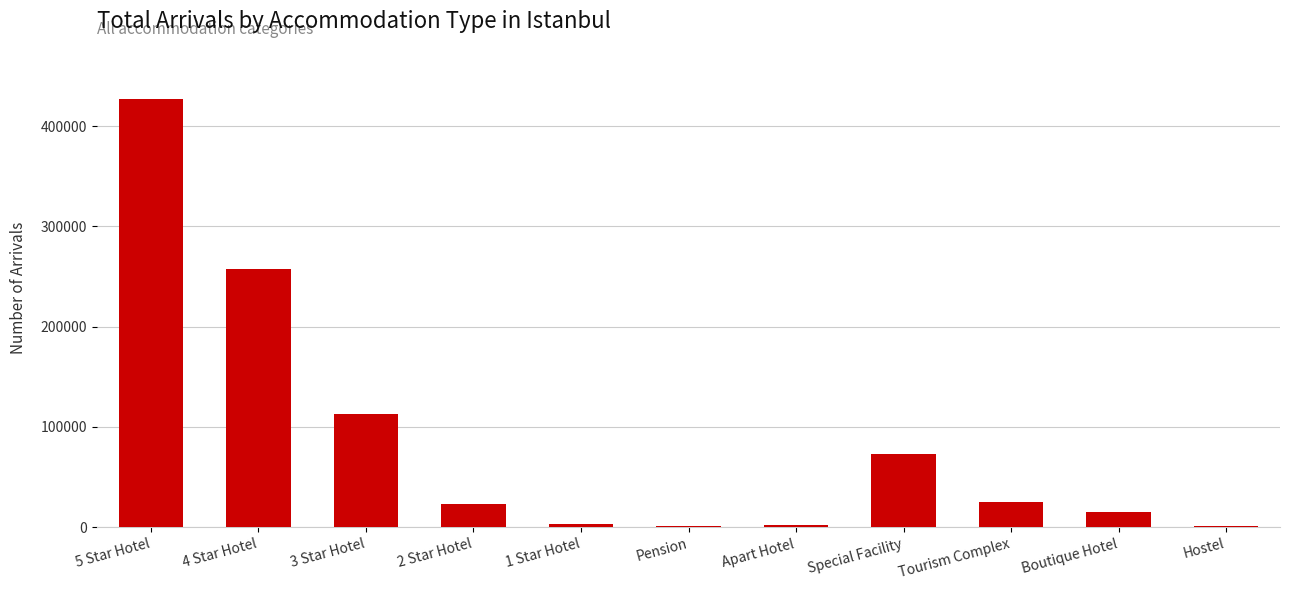

The value at Tourism Complex is 45693. True or false?

False